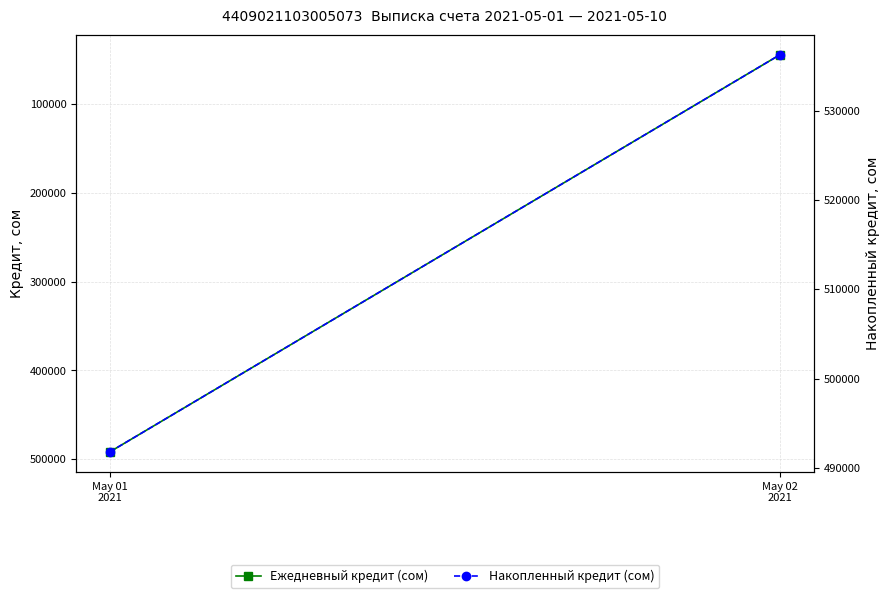

At how many categories does at least one series exceed 344347?

2